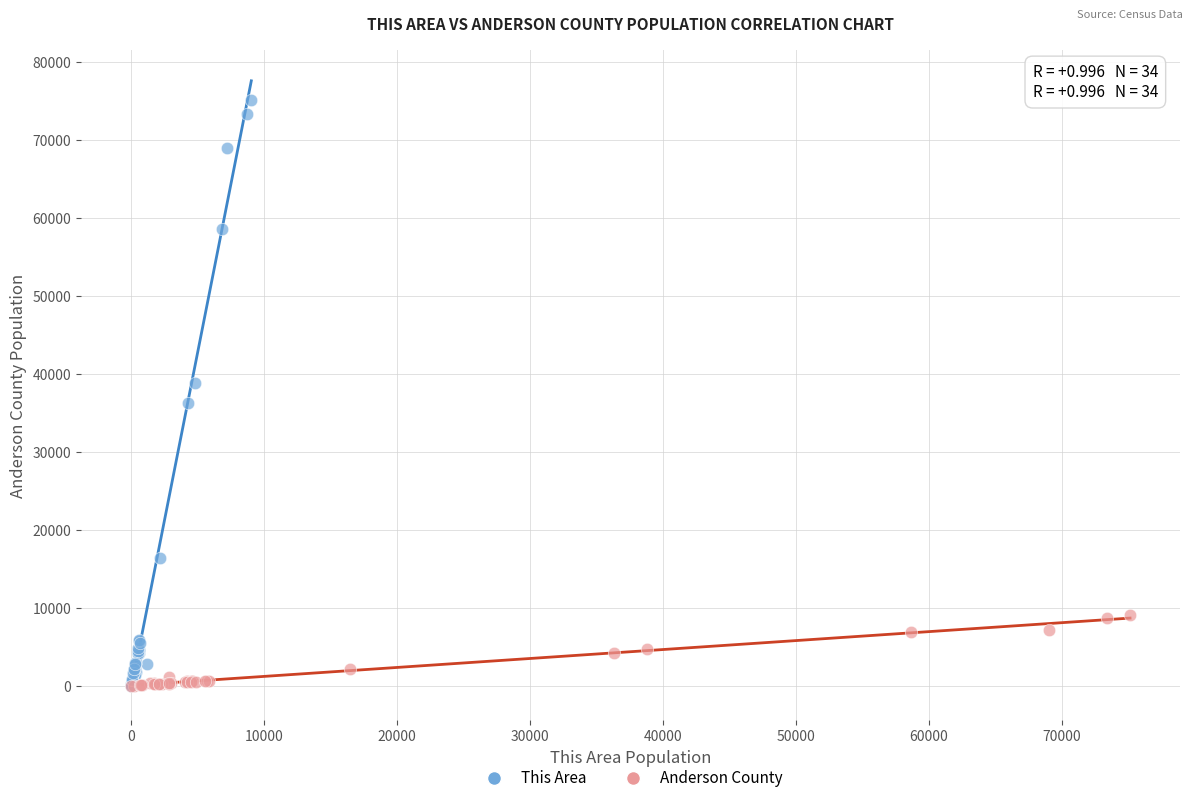

Which series has the largest Y range (max minus min)?

This Area